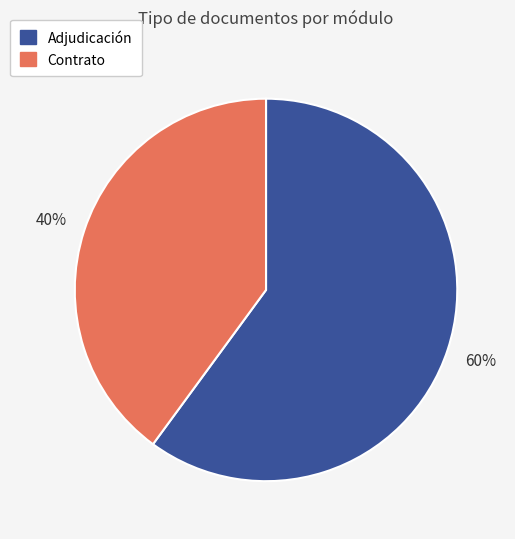

Is there a majority slice in this chart?

Yes